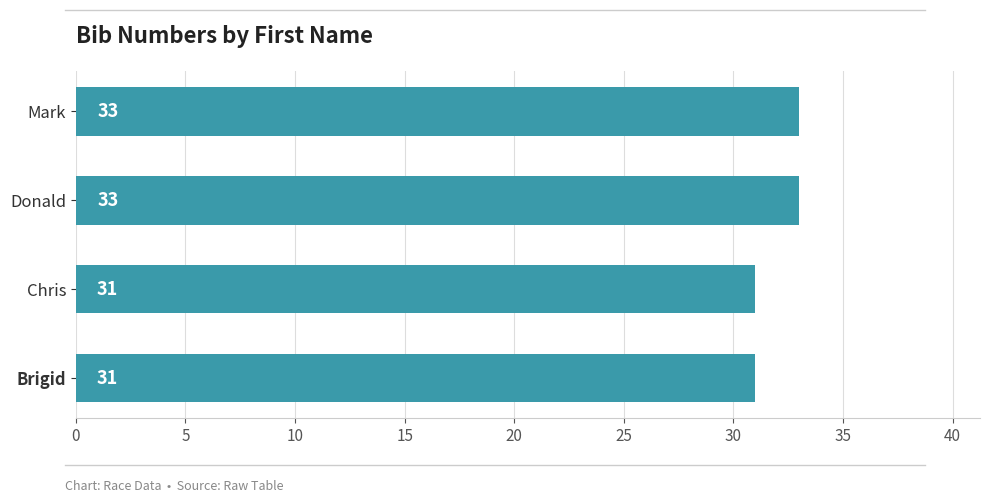

The chart shows a value of 50 at Chris. True or false?

False